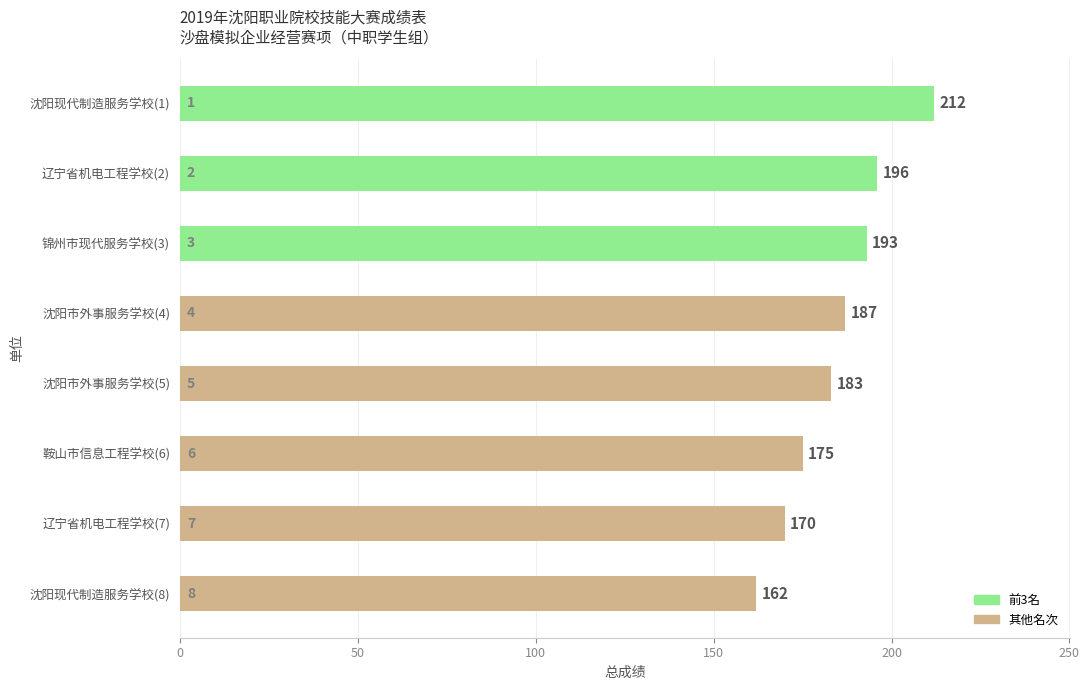

What is the label of the 4th bar from the bottom?

沈阳市外事服务学校(5)